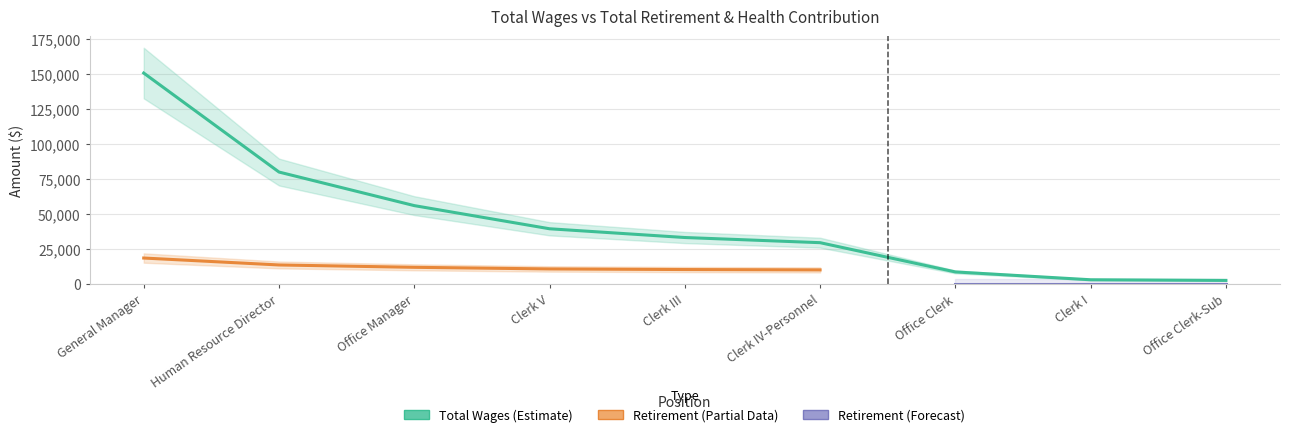

How many data points are above 33147?

4